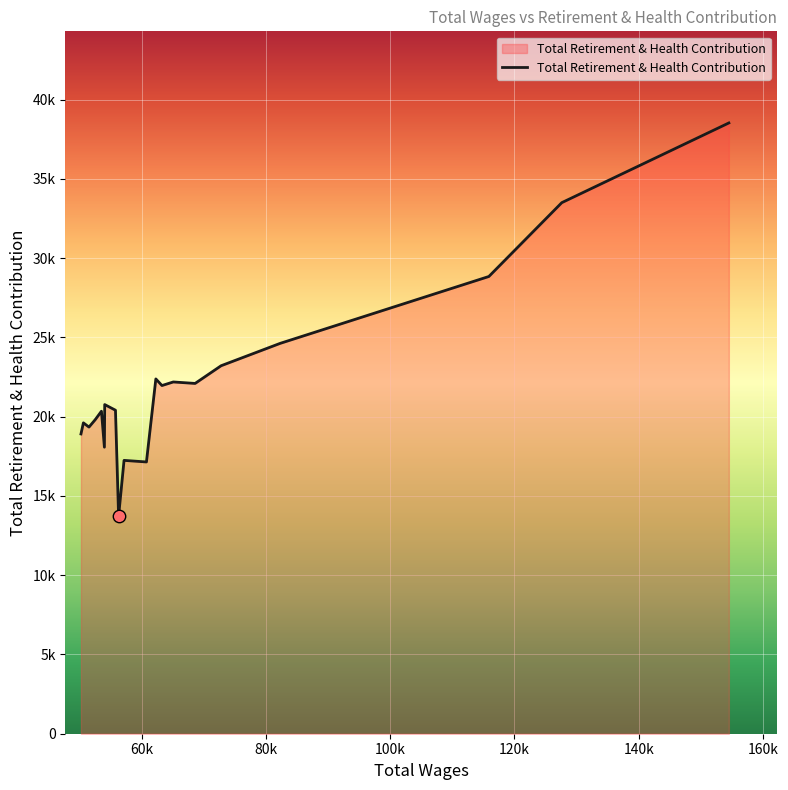

Does the chart have visible grid lines?

Yes